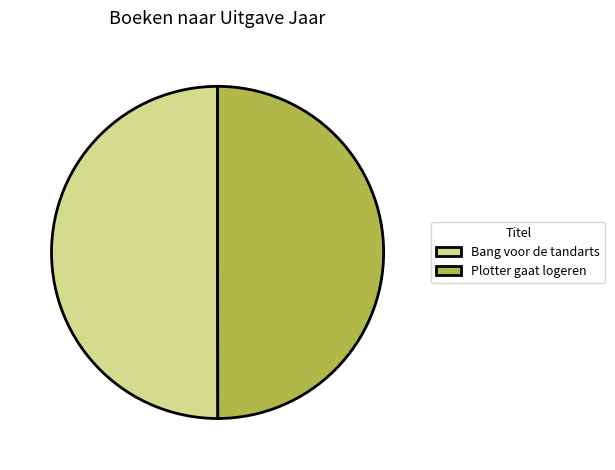

What is the ratio of the value at Bang voor de tandarts to the value at Plotter gaat logeren?

1.0